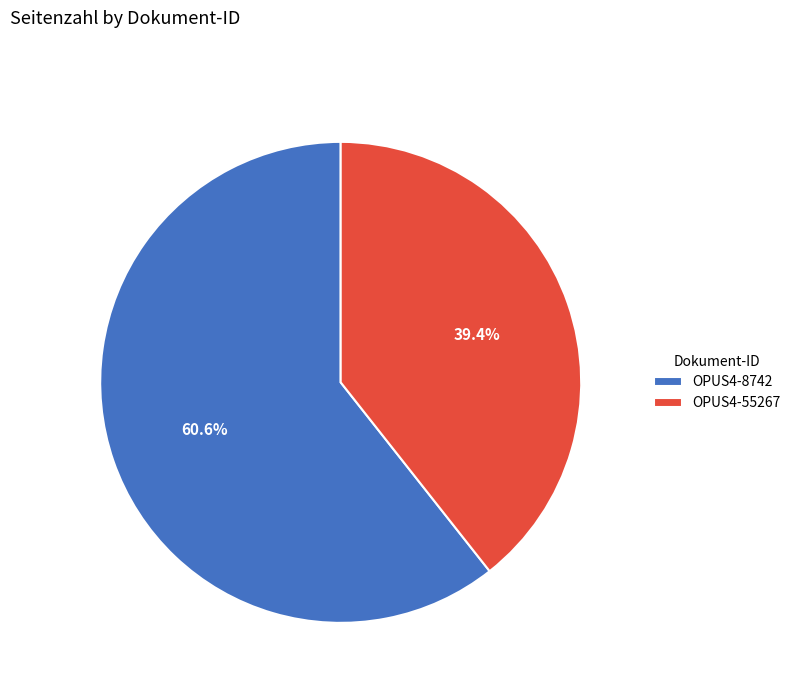

How many segments does this pie chart have?

2